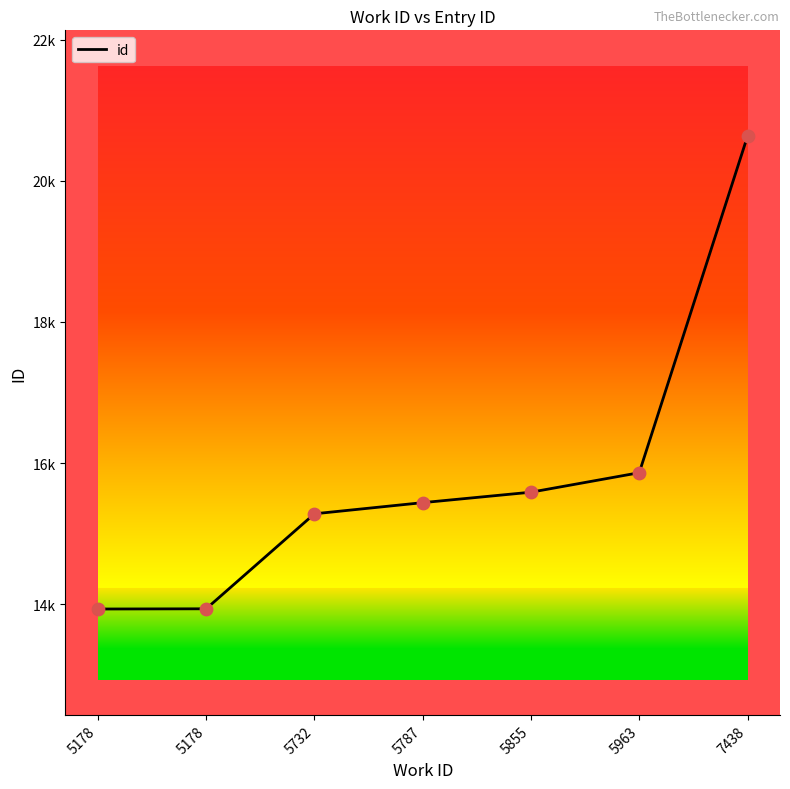

Between 5855 and 5963, which is larger?

5963